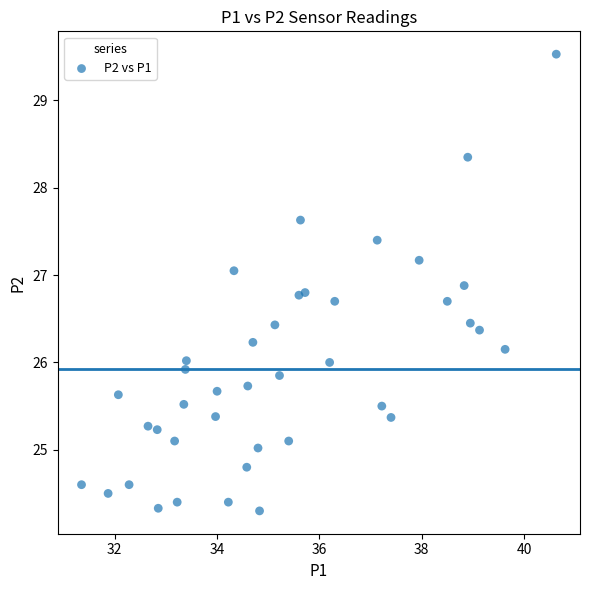

What is the range of Y values (max minus min)?

5.2